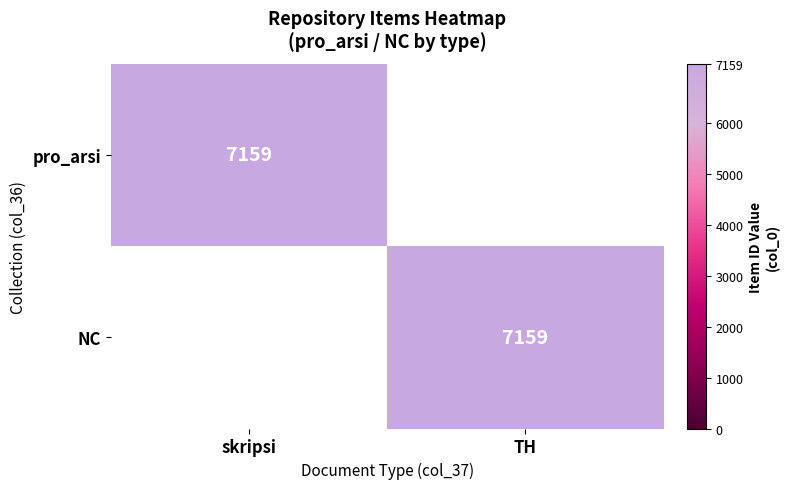

True or false: NC has a value of 7159 at TH.

True